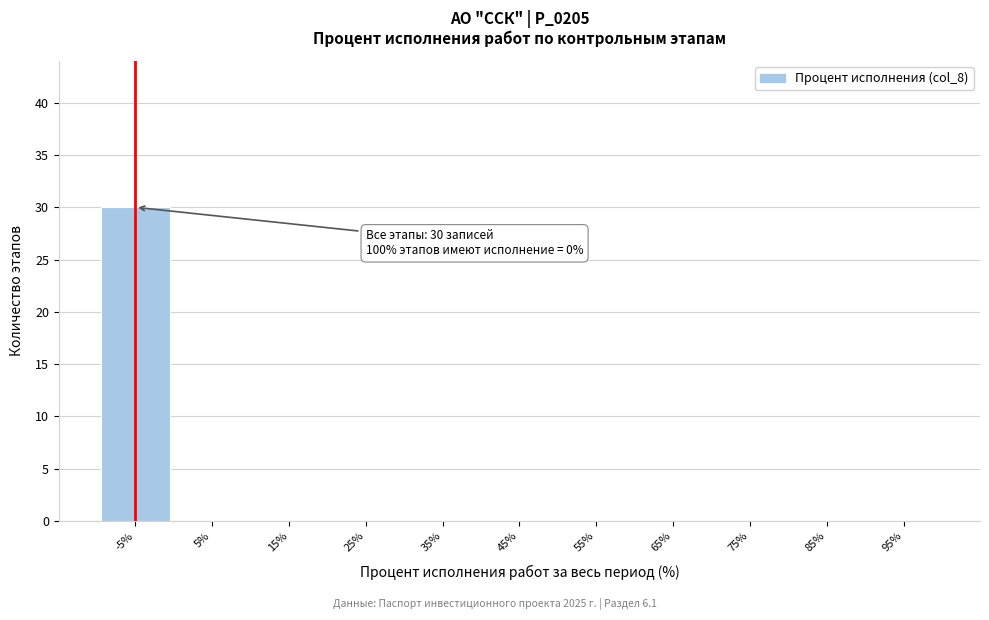

Reading left to right, extract all data points from this chart.

-5%=30	5%=0	15%=0	25%=0	35%=0	45%=0	55%=0	65%=0	75%=0	85%=0	95%=0